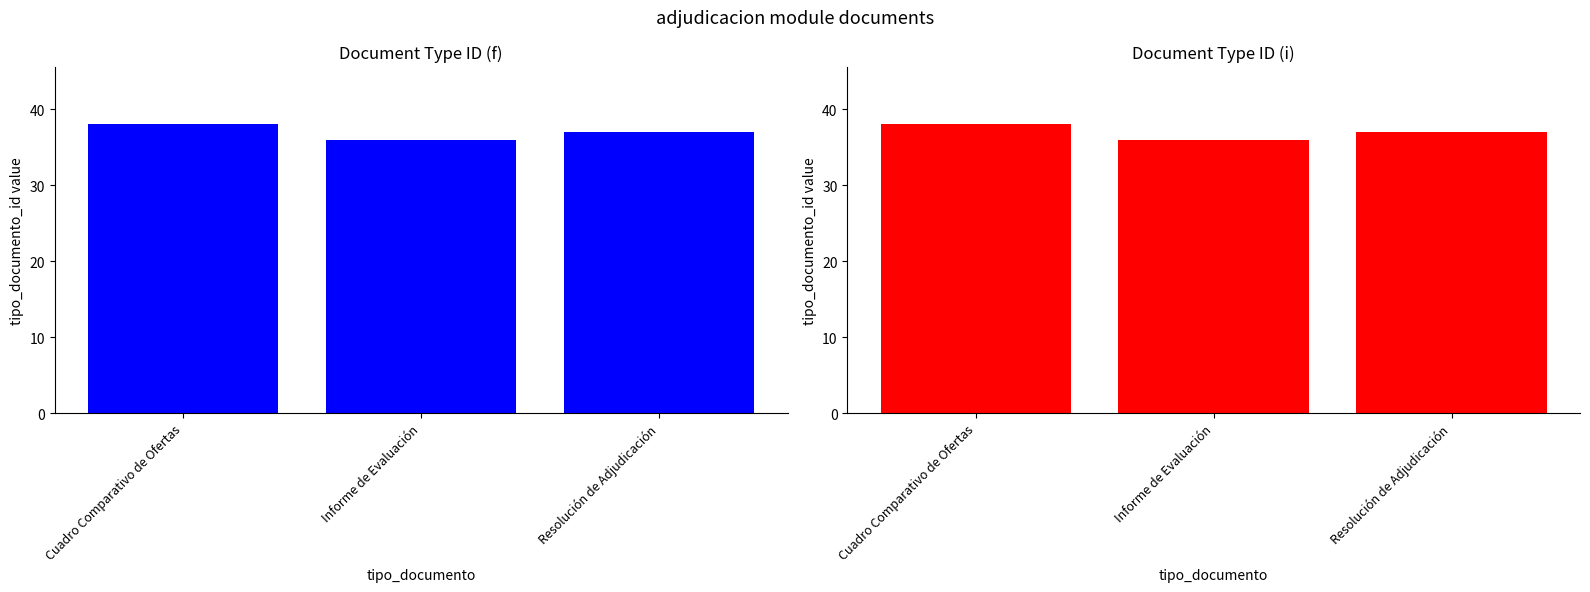

What is the sum of all values?

111